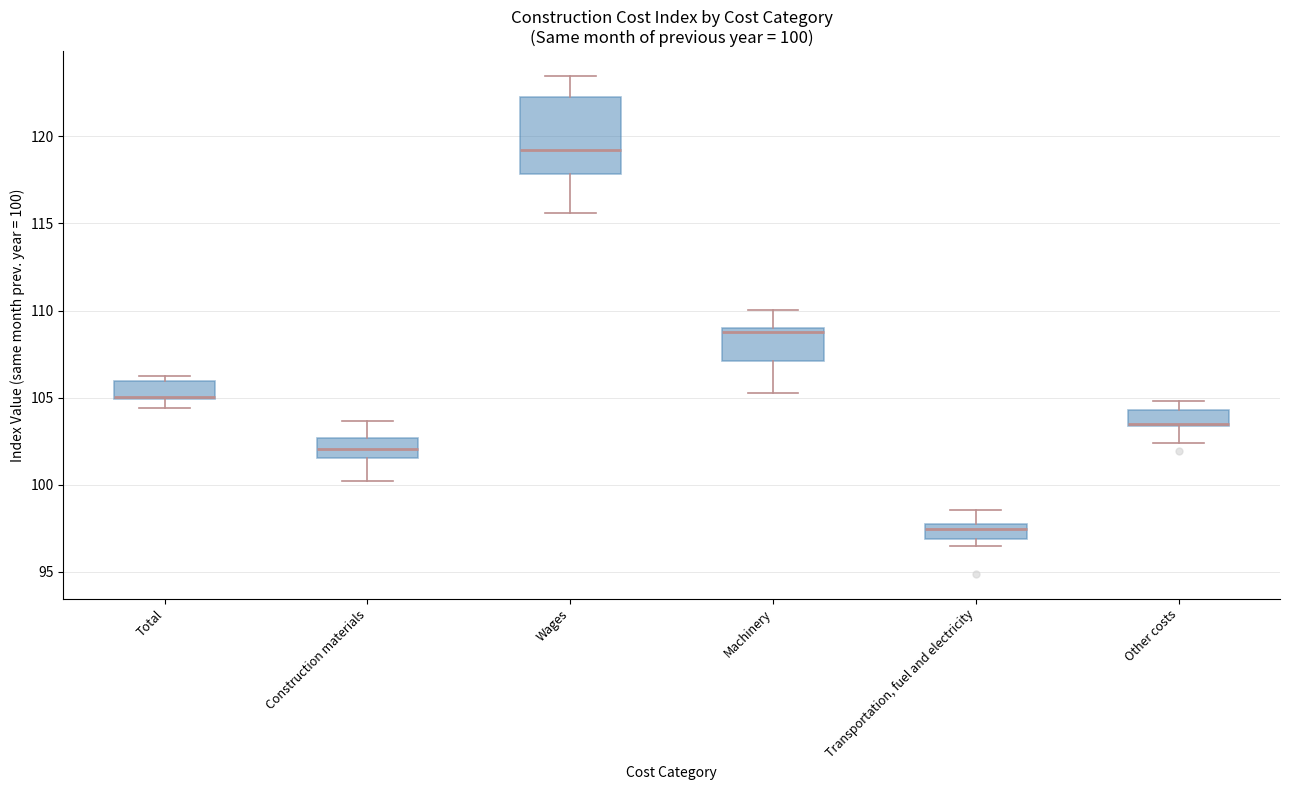

Which box is the tallest, from its lower edge to its upper edge?

Wages